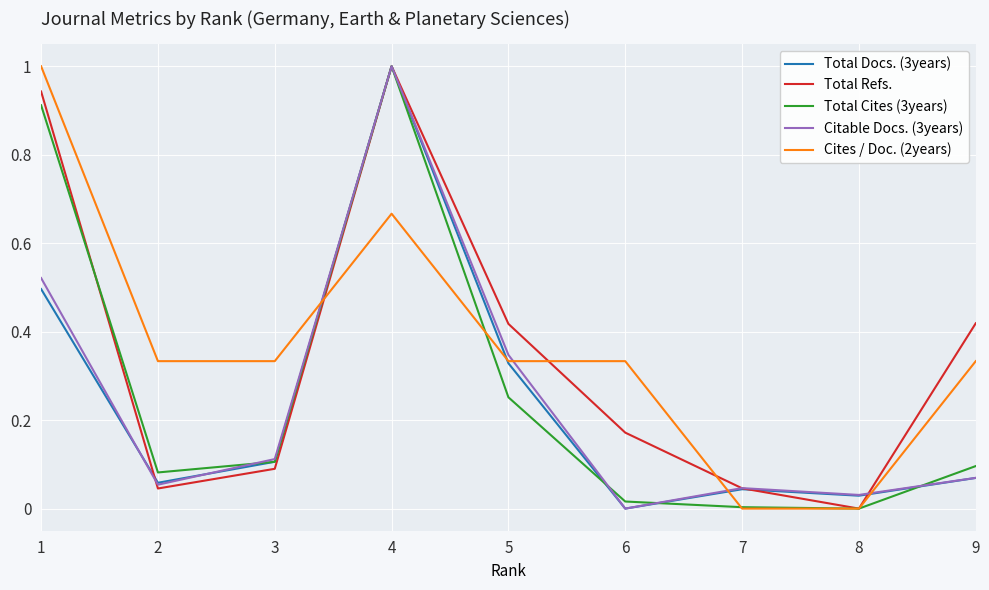

At which label does Citable Docs. (3years) reach its peak?

4